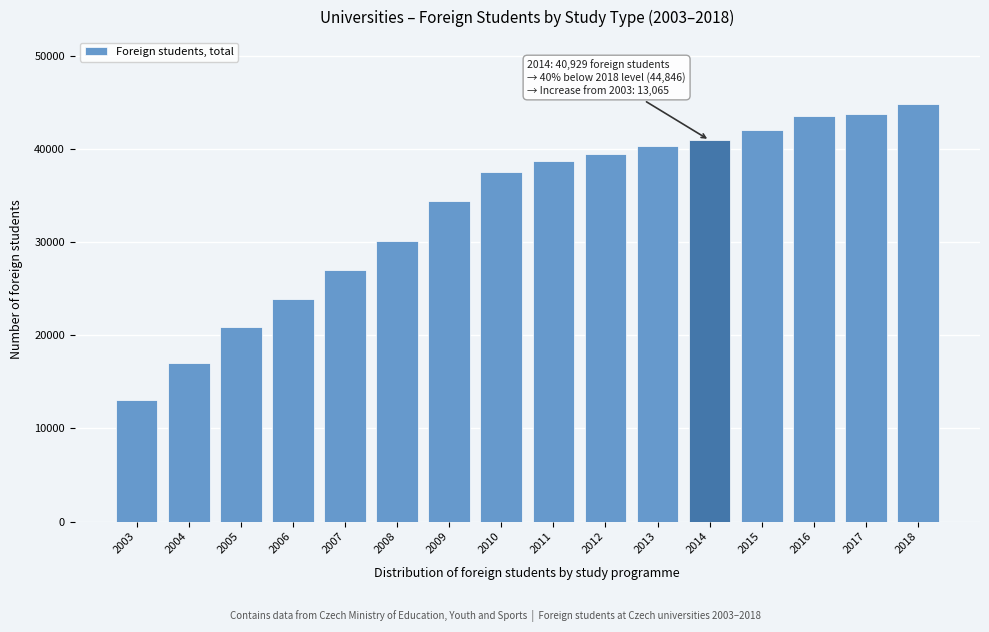

Reading right to left, what are all the values shown in this chart?

2018=44846	2017=43713	2016=43479	2015=42044	2014=40929	2013=40342	2012=39437	2011=38714	2010=37502	2009=34431	2008=30121	2007=27040	2006=23862	2005=20878	2004=17055	2003=13065